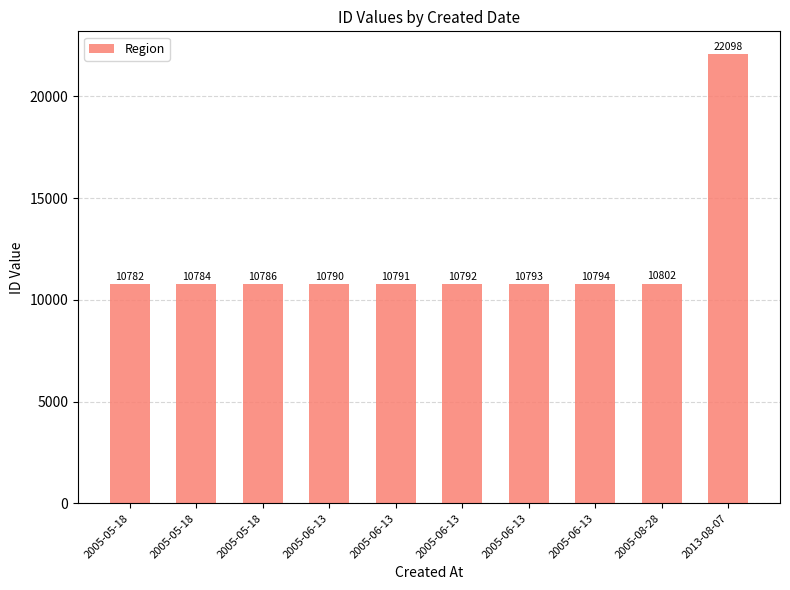

How many categories are shown in the chart?

10